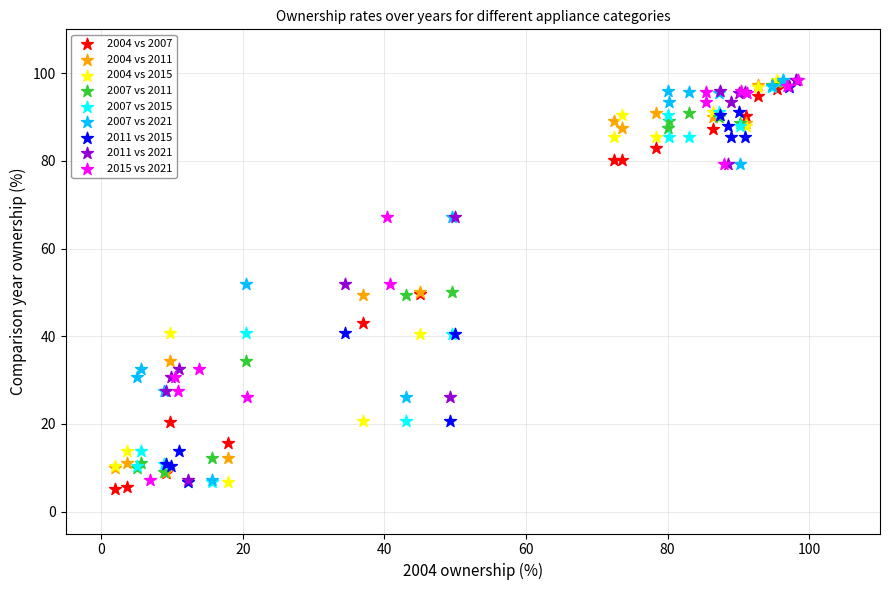

Which series reaches the minimum Y coordinate?

2004 vs 2007